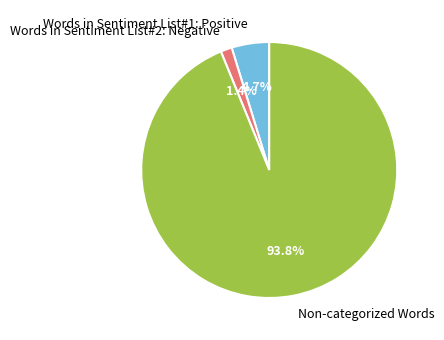

To the nearest percent, what is the average slice percentage?

33%